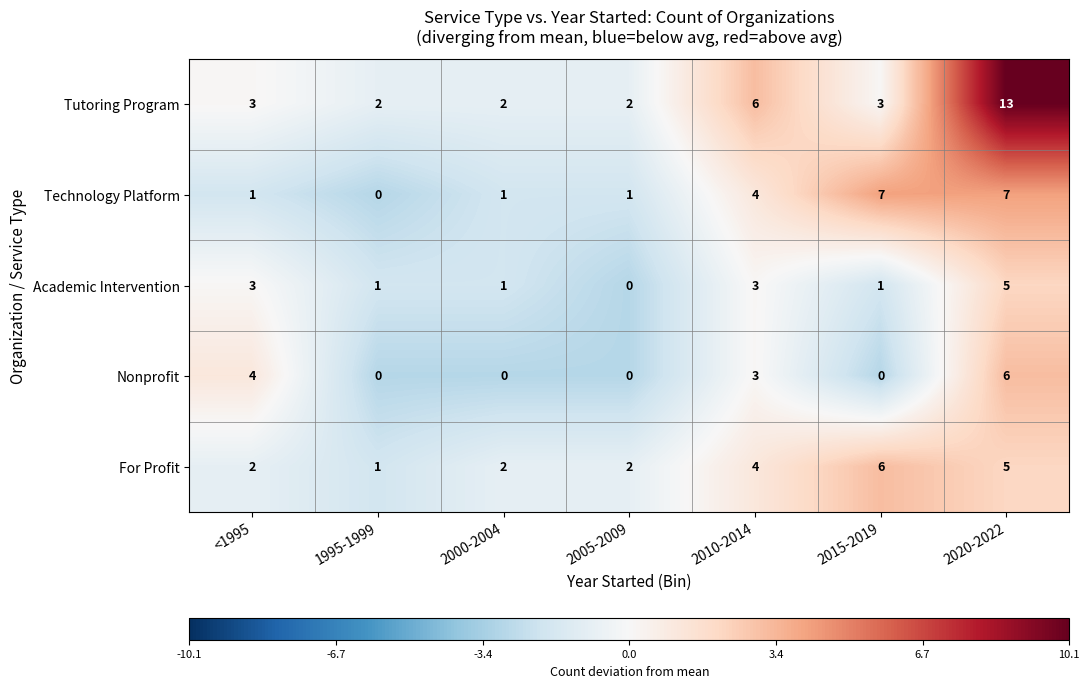

How many series are shown in this chart?

5